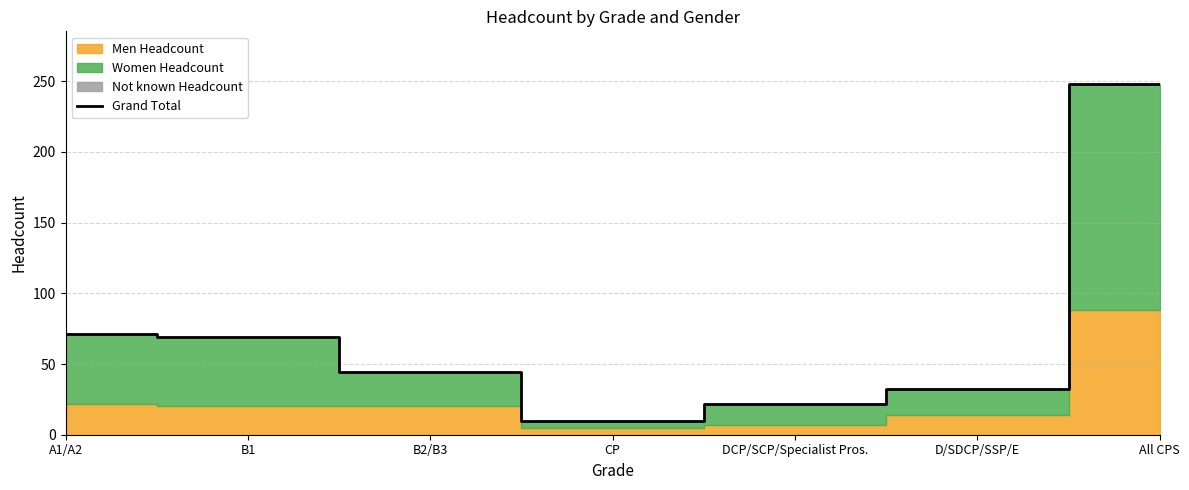

Reading right to left, extract all data points from this chart.

248	32	22	10	44	69	71